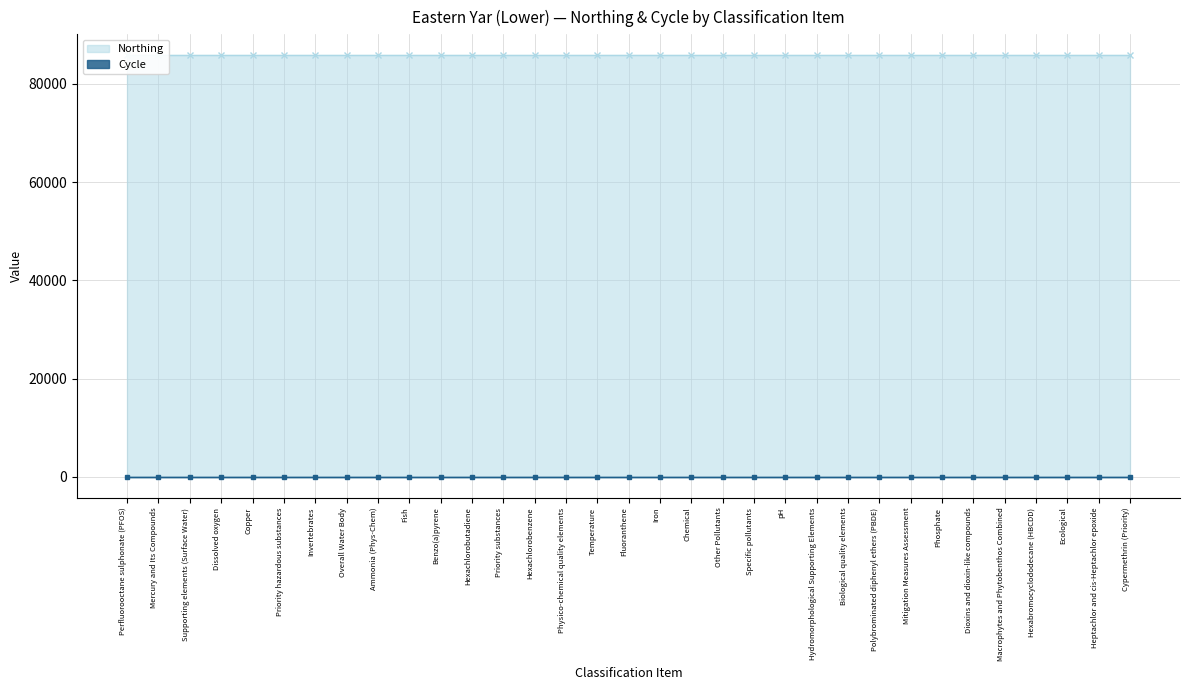

What is the difference between the highest and lowest values at Mercury and Its Compounds?

85809